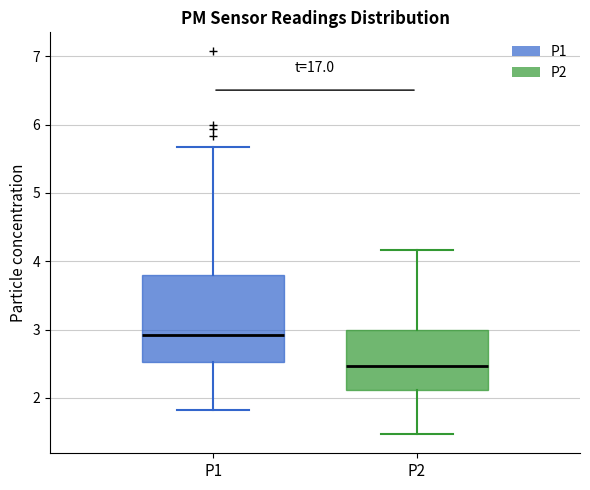

Reading left to right, transcribe this box plot: for each box, give where its median line is, the range the box spans, and where its two whiskers end, as read against the y-axis. The values are not printed on the chart, so give them approximately, as read against the axis.

P1: median 2.9, box 2.5 to 3.8, whiskers 1.8 to 5.7
P2: median 2.5, box 2.1 to 3.0, whiskers 1.5 to 4.2